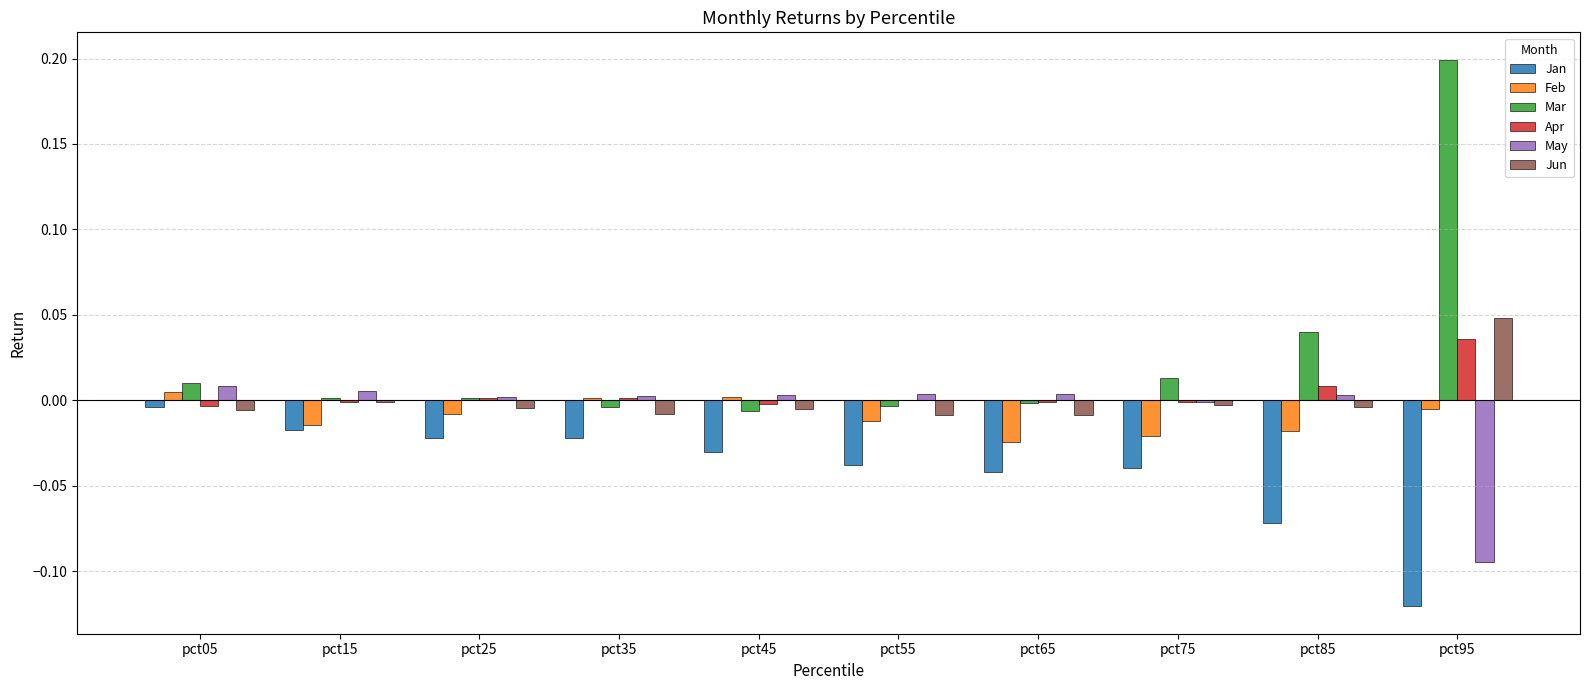

Which category has the highest value in the Mar series?

pct95